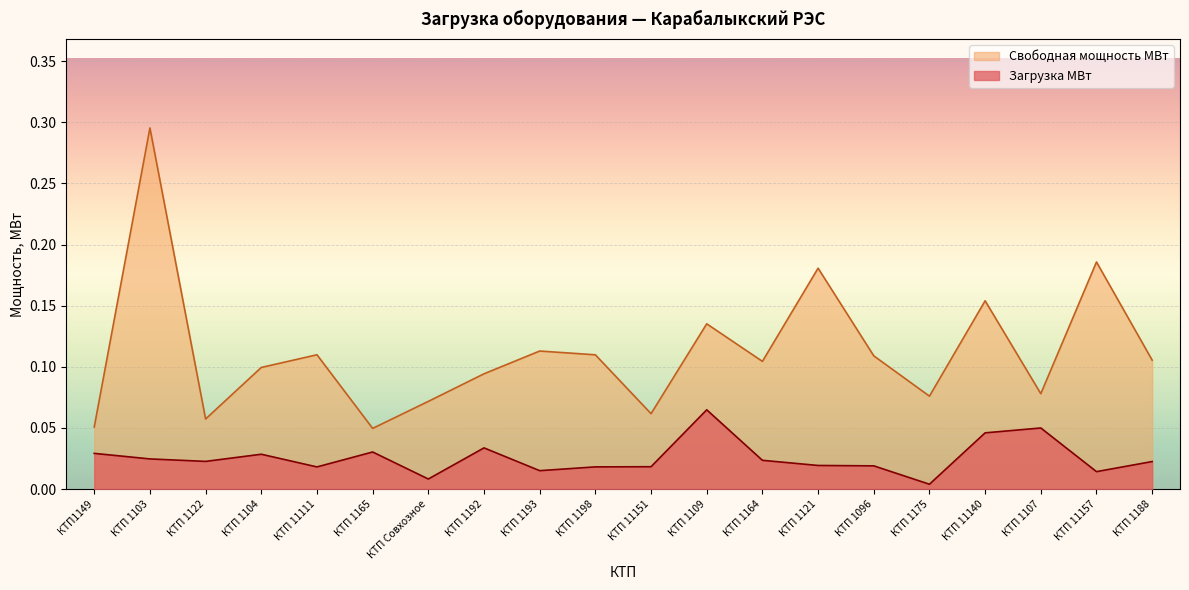

What is the difference between the highest and lowest values at КТП 1103?

0.3